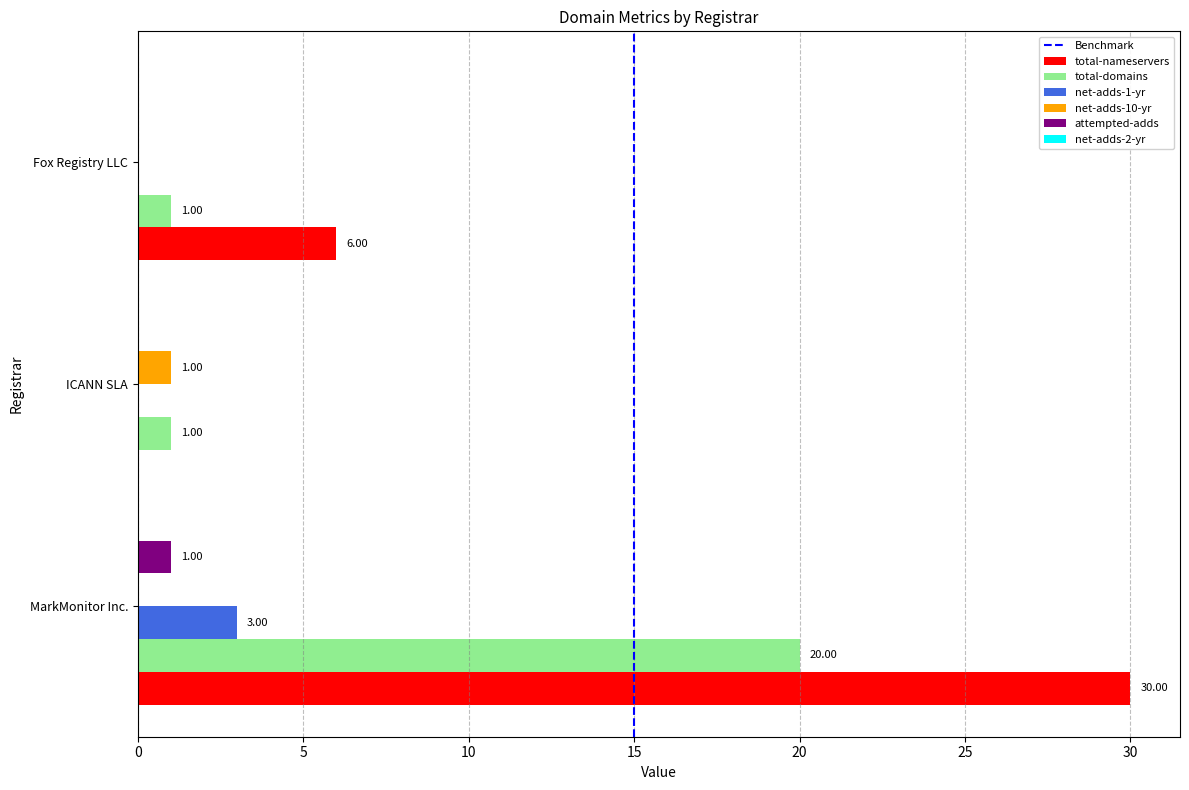

Between ICANN SLA and Fox Registry LLC, which series saw the biggest shift?

total-nameservers